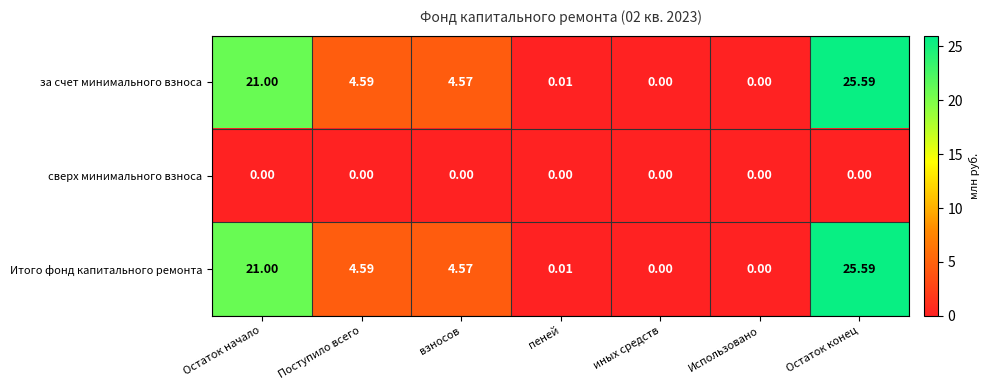

At which category is the sum across all series the highest?

Остаток конец